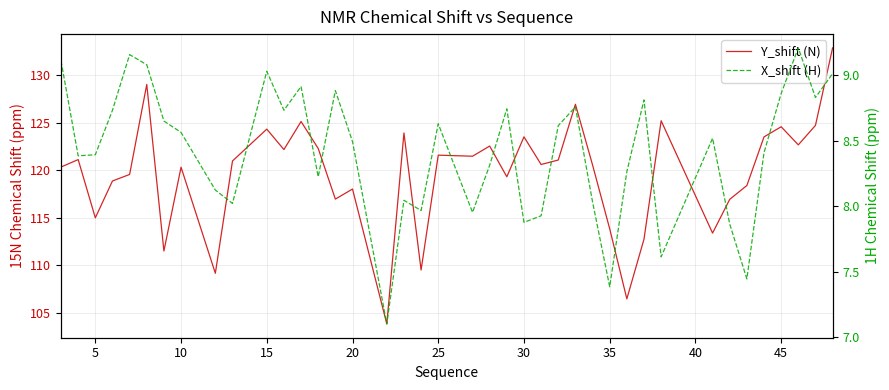

The value of X_shift (H) at 11 is 15.5. True or false?

False